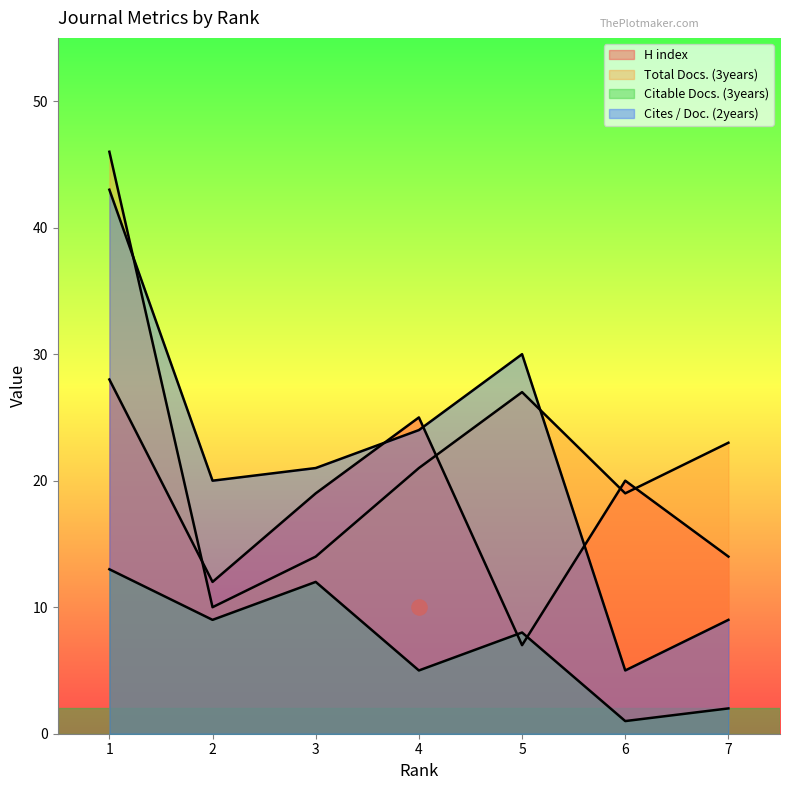

What are all the series names shown in the legend?

H index, Total Docs. (3years), Citable Docs. (3years), Cites / Doc. (2years)